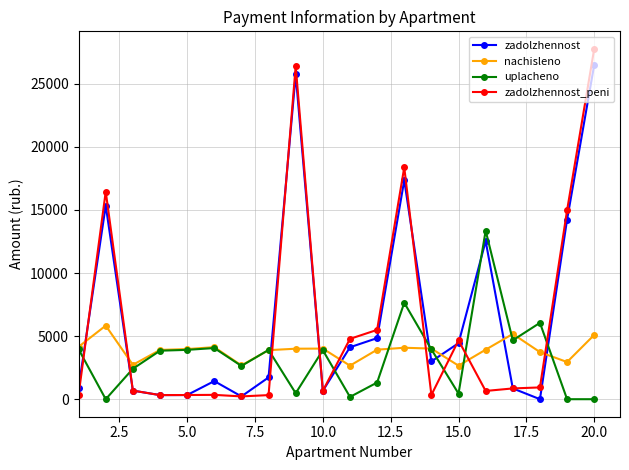

True or false: zadolzhennost_peni and nachisleno intersect in this chart.

True